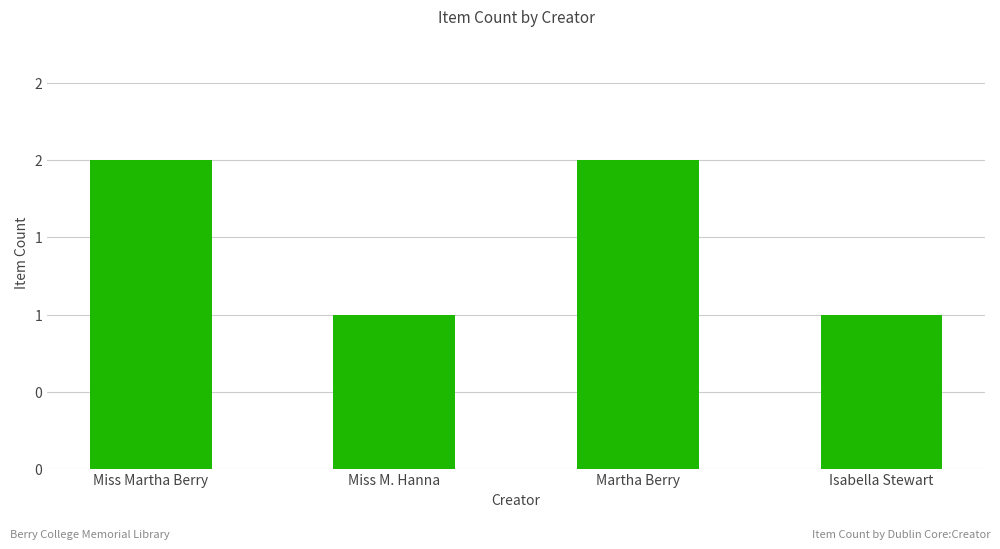

Are the bars horizontal?

No